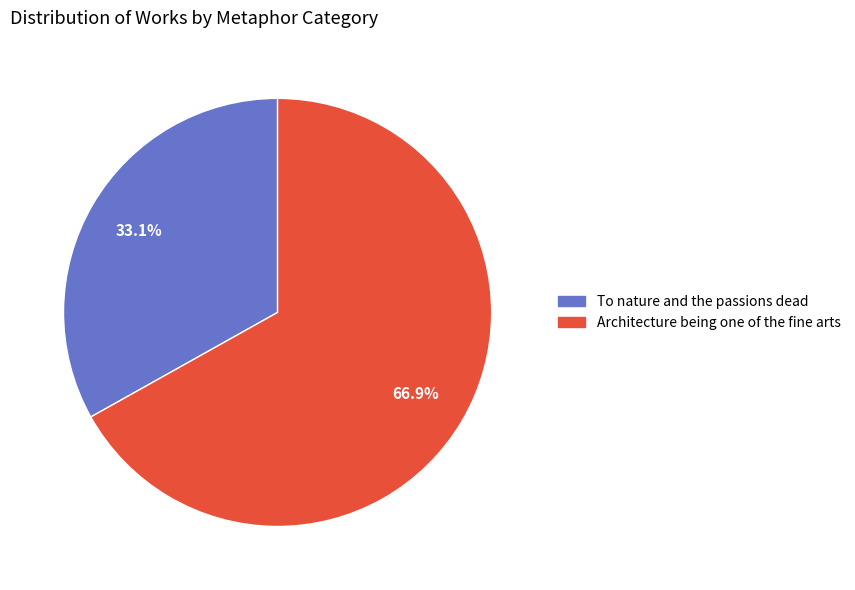

What percentage do To nature and the passions dead and Architecture being one of the fine arts together represent?

100.0%